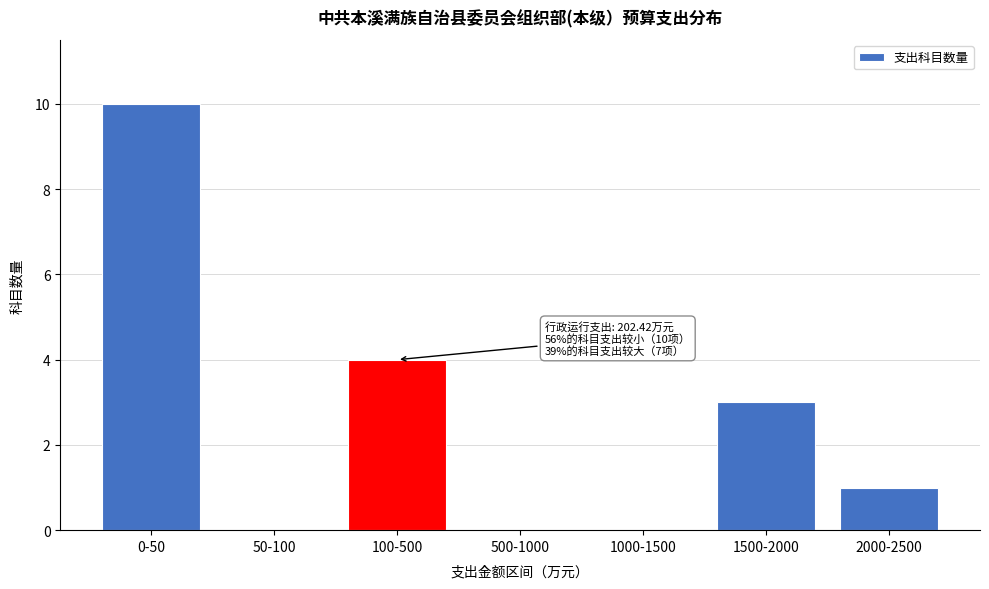

Reading left to right, extract all data points from this chart.

0-50=10	50-100=0	100-500=4	500-1000=0	1000-1500=0	1500-2000=3	2000-2500=1